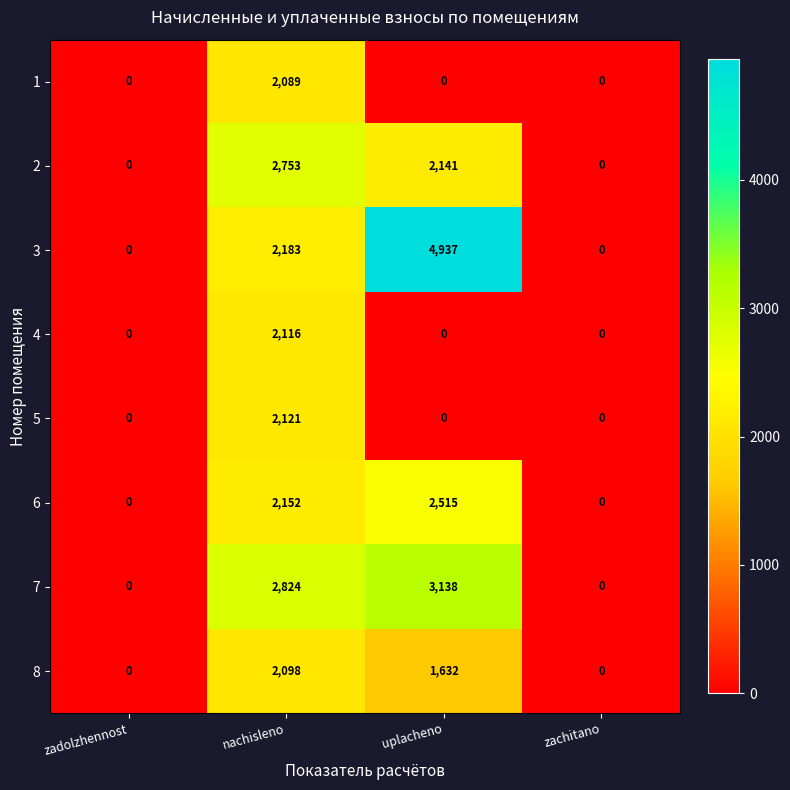

What is the spread (max minus min) of values at nachisleno?

735